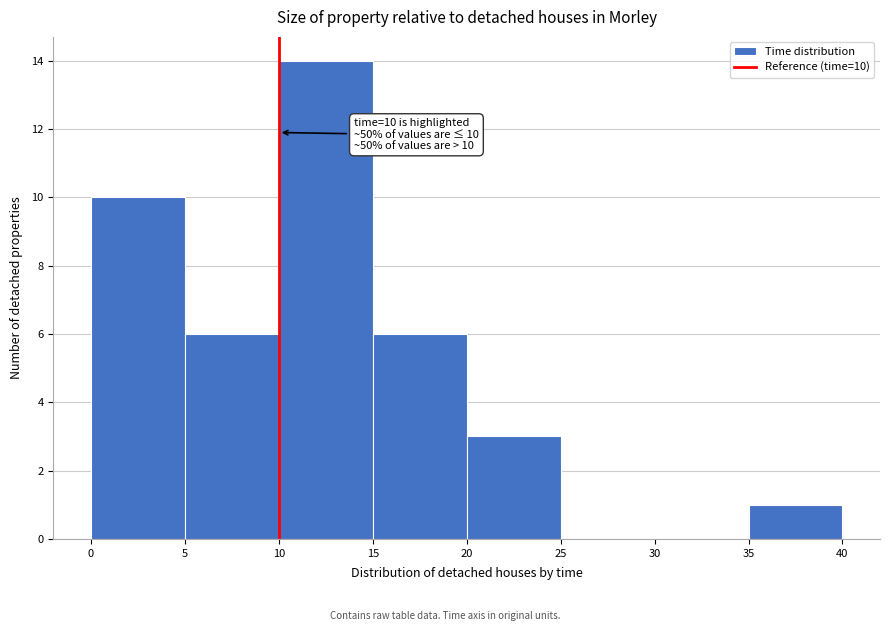

Which range on the x-axis has the tallest bar?

10 to 15